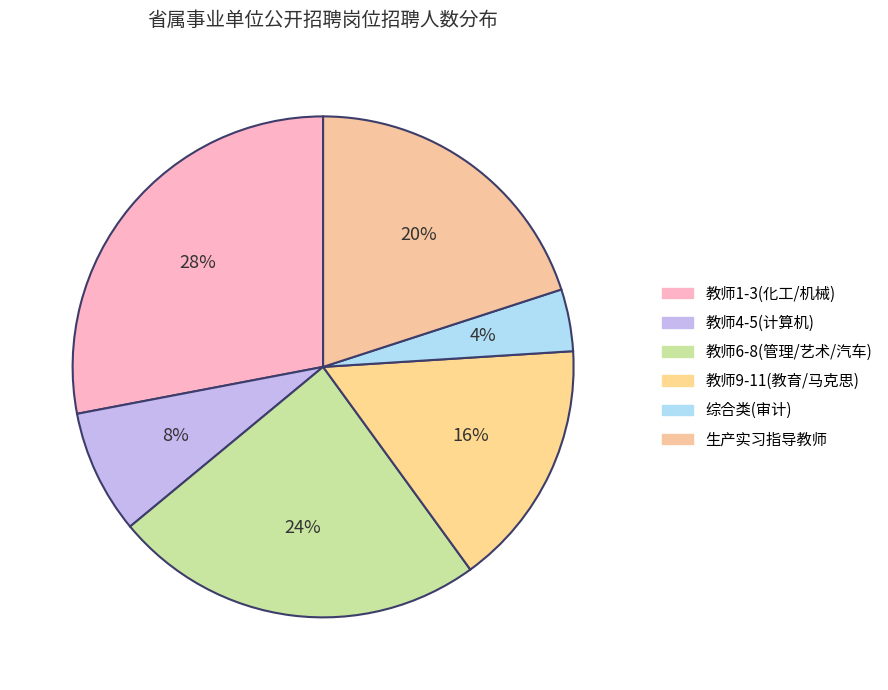

How many slices are in this pie chart?

6